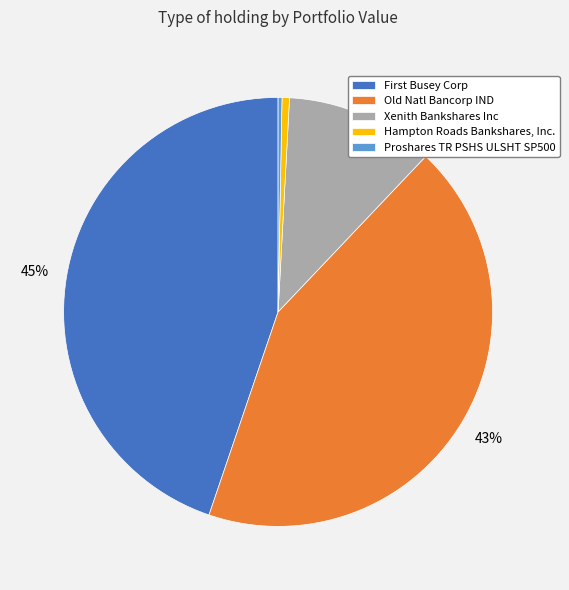

Does any single category account for the majority?

No